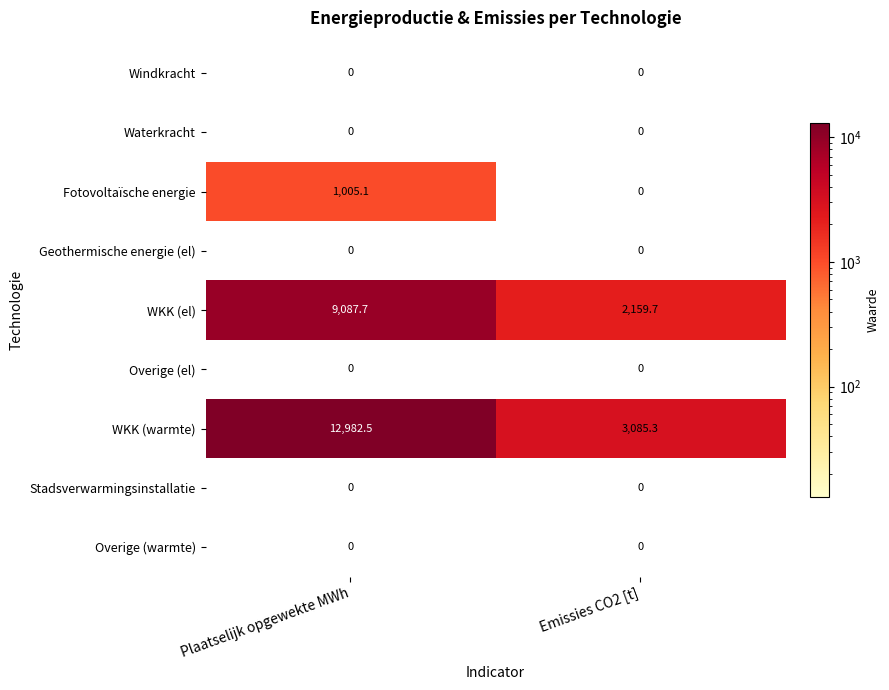

Reading right to left, list all the values displayed in this chart.

Windkracht: Emissies CO2 [t]=0.0	Plaatselijk opgewekte MWh=0.0
Waterkracht: Emissies CO2 [t]=0.0	Plaatselijk opgewekte MWh=0.0
Fotovoltaïsche energie: Emissies CO2 [t]=0.0	Plaatselijk opgewekte MWh=1005.1
Geothermische energie (el): Emissies CO2 [t]=0.0	Plaatselijk opgewekte MWh=0.0
WKK (el): Emissies CO2 [t]=2159.7	Plaatselijk opgewekte MWh=9087.7
Overige (el): Emissies CO2 [t]=0.0	Plaatselijk opgewekte MWh=0.0
WKK (warmte): Emissies CO2 [t]=3085.3	Plaatselijk opgewekte MWh=12982.5
Stadsverwarmingsinstallatie: Emissies CO2 [t]=0.0	Plaatselijk opgewekte MWh=0.0
Overige (warmte): Emissies CO2 [t]=0.0	Plaatselijk opgewekte MWh=0.0